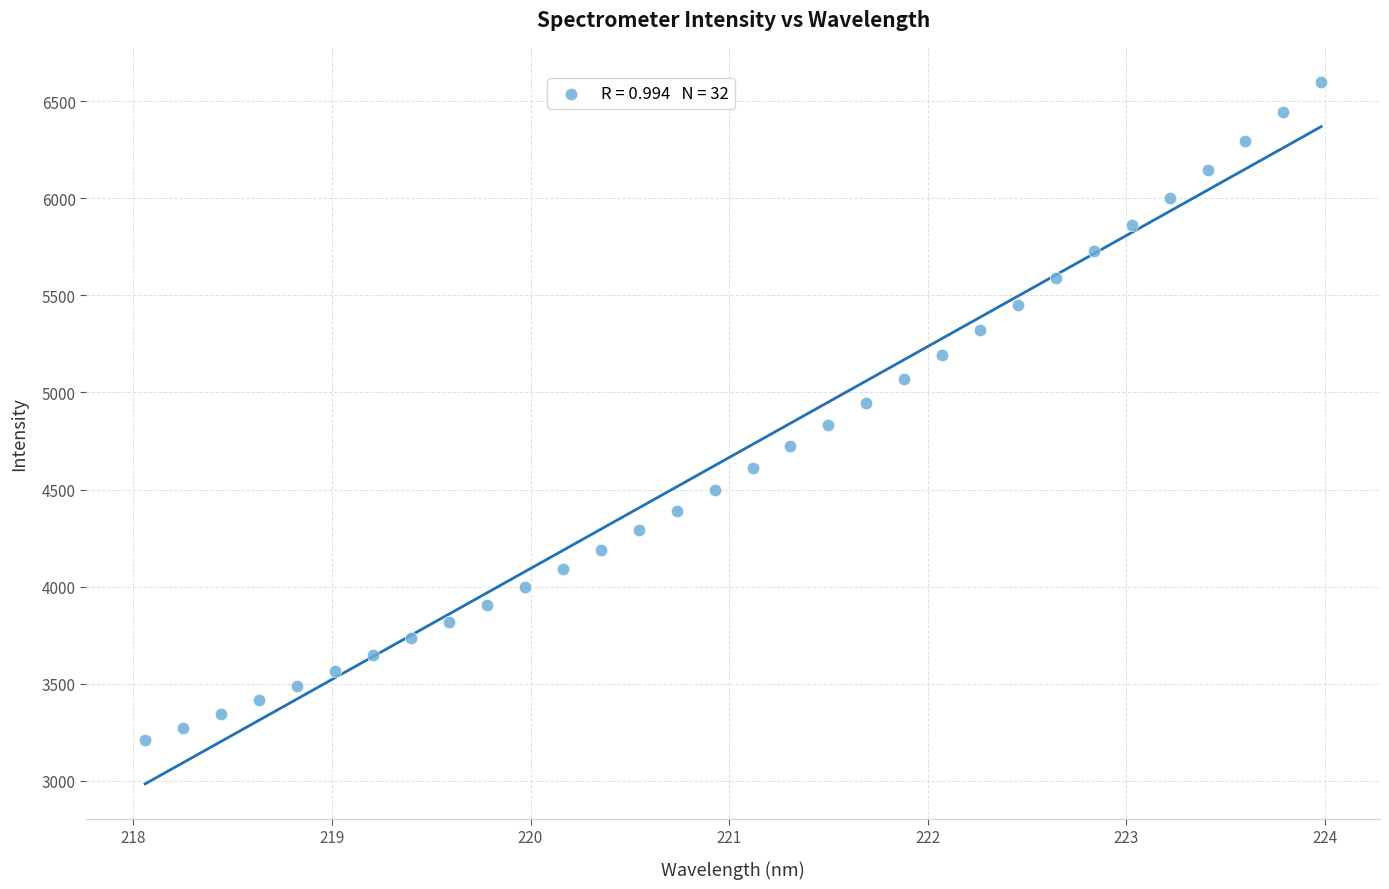

What is the range of Y values (max minus min)?

3390.9